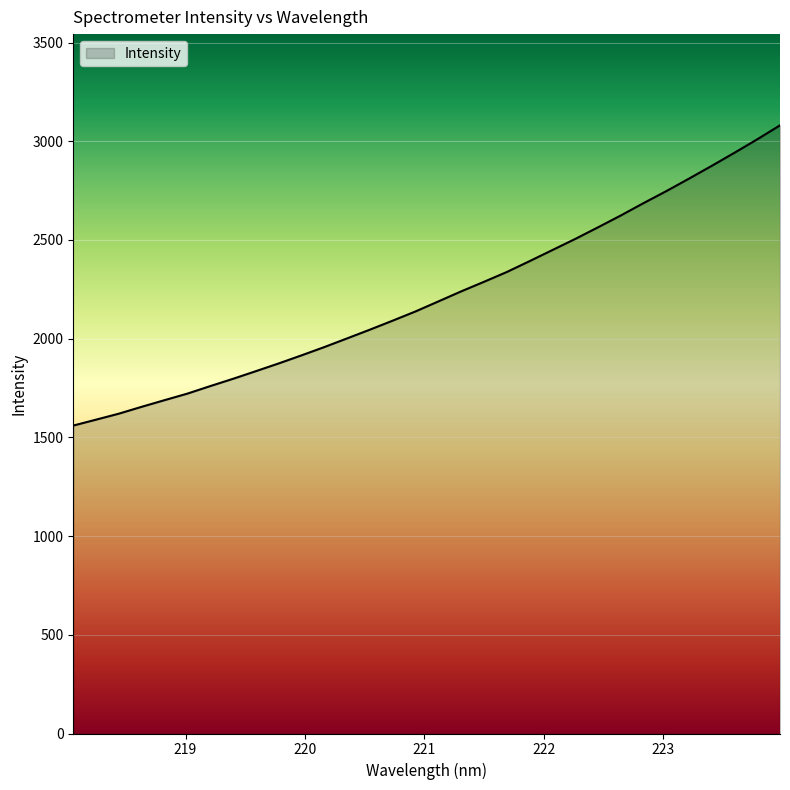

What is the difference between the maximum and minimum values?

1520.9